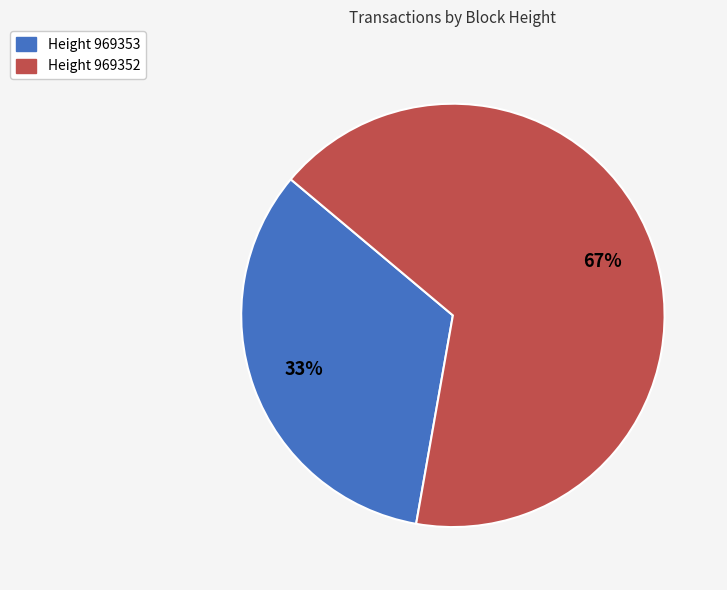

Does any single category account for the majority?

Yes